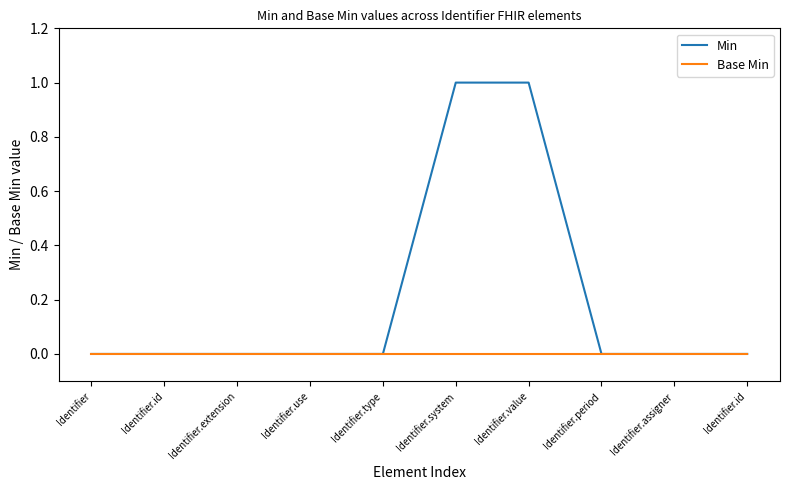

List the series in order of their overall mean, lowest first.

Base Min, Min